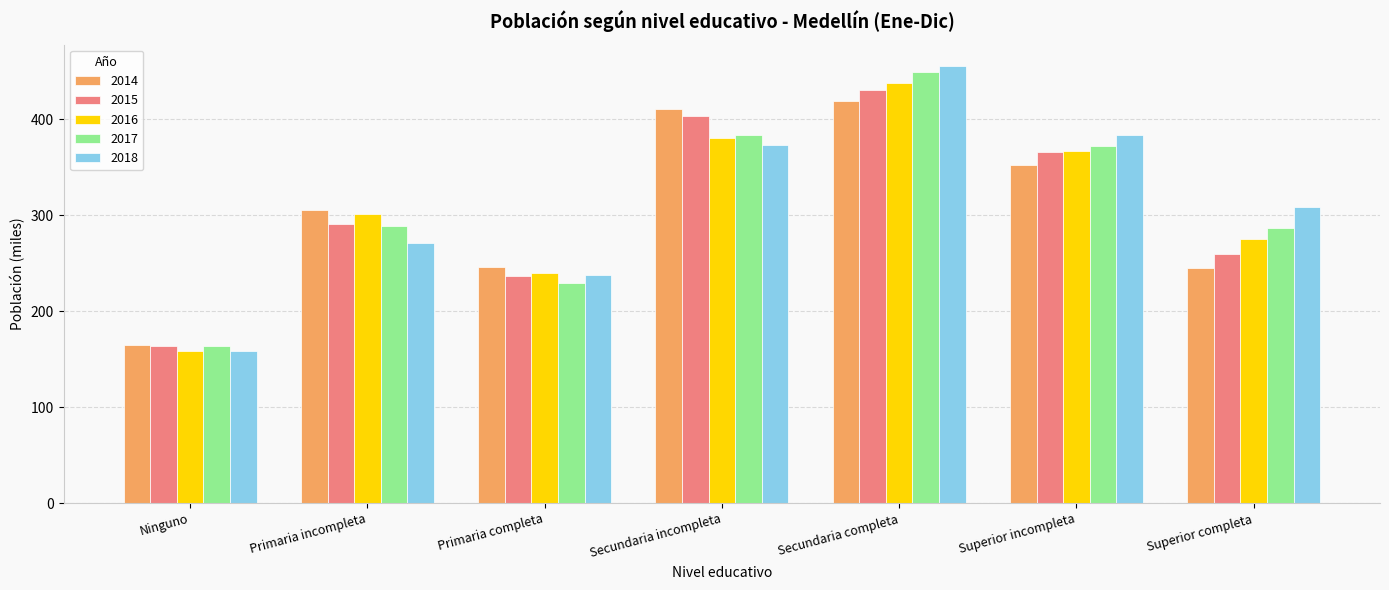

What position from the left is Primaria incompleta?

2